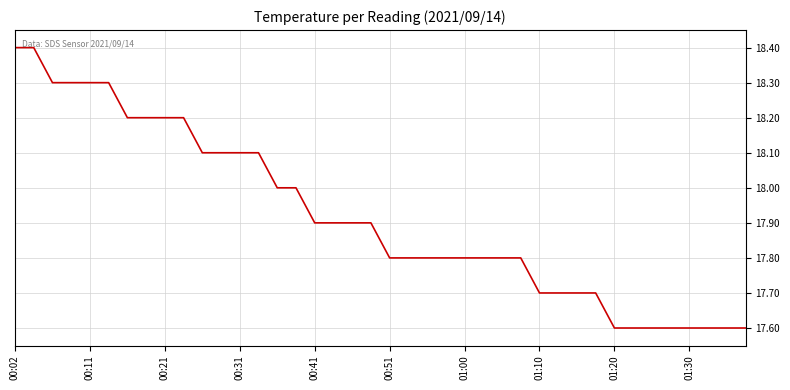

What is the minimum value shown in the chart?

17.6